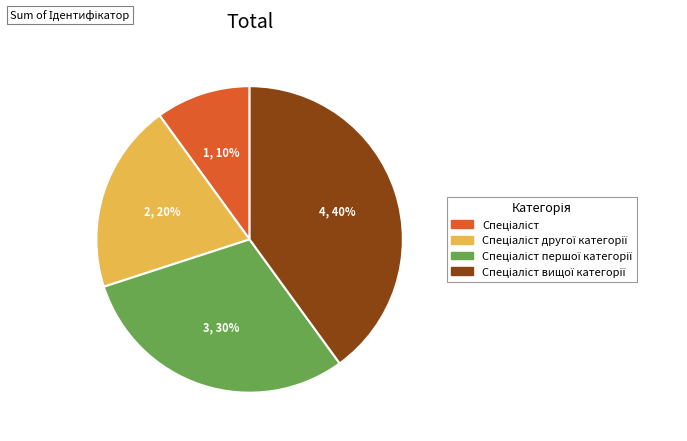

To the nearest percent, what is the difference between the largest and smallest slice percentages?

30%